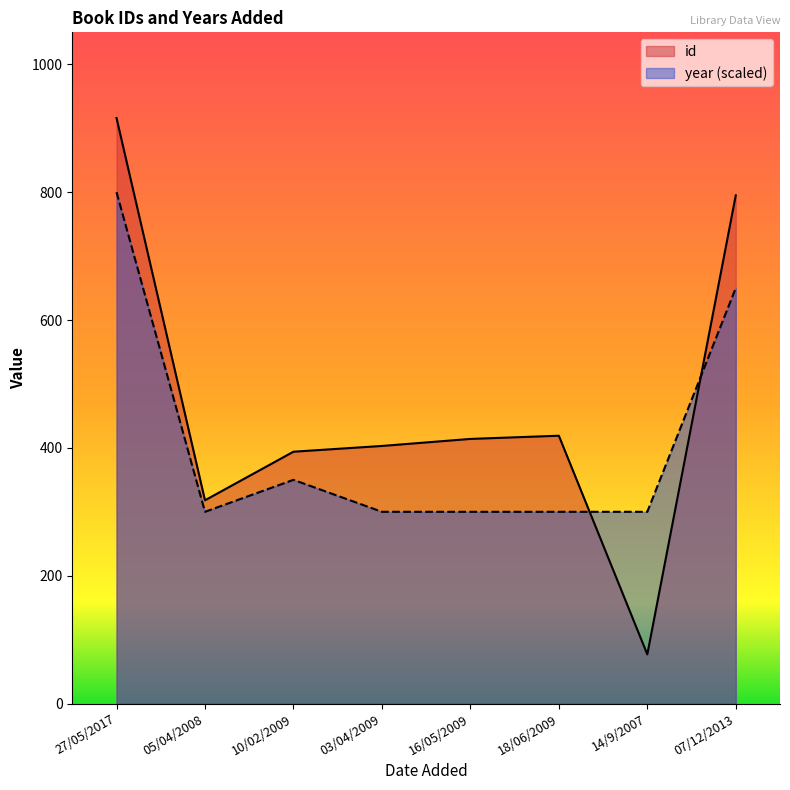

Reading right to left, list all the values displayed in this chart.

id: 795	77	419	414	403	394	318	916
year: 650	300	300	300	300	350	300	800